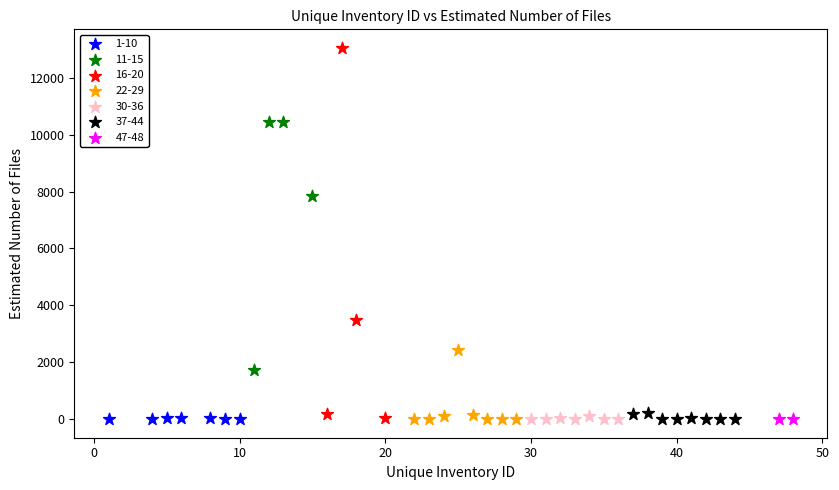

Which series contains the highest Y value?

16-20